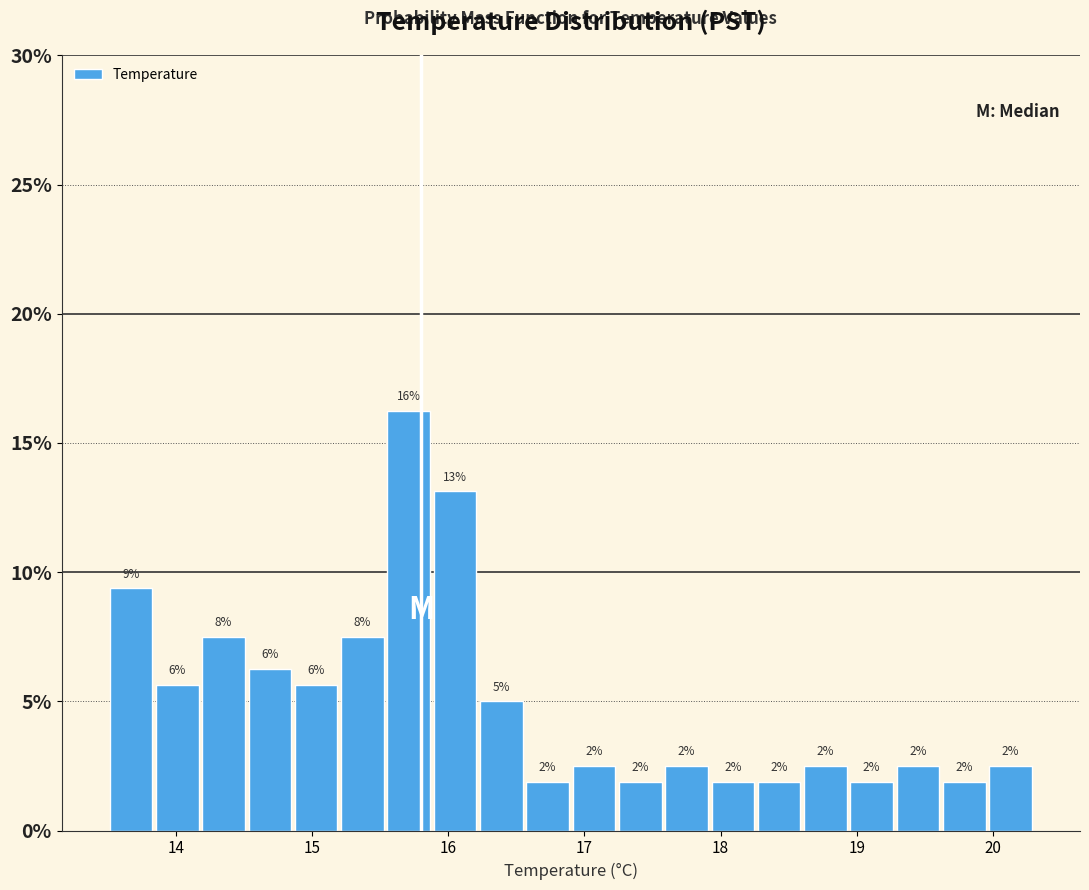

Around what value on the x-axis is the tallest bar? Give the approximate position of its centre, as read against the axis.

15.7